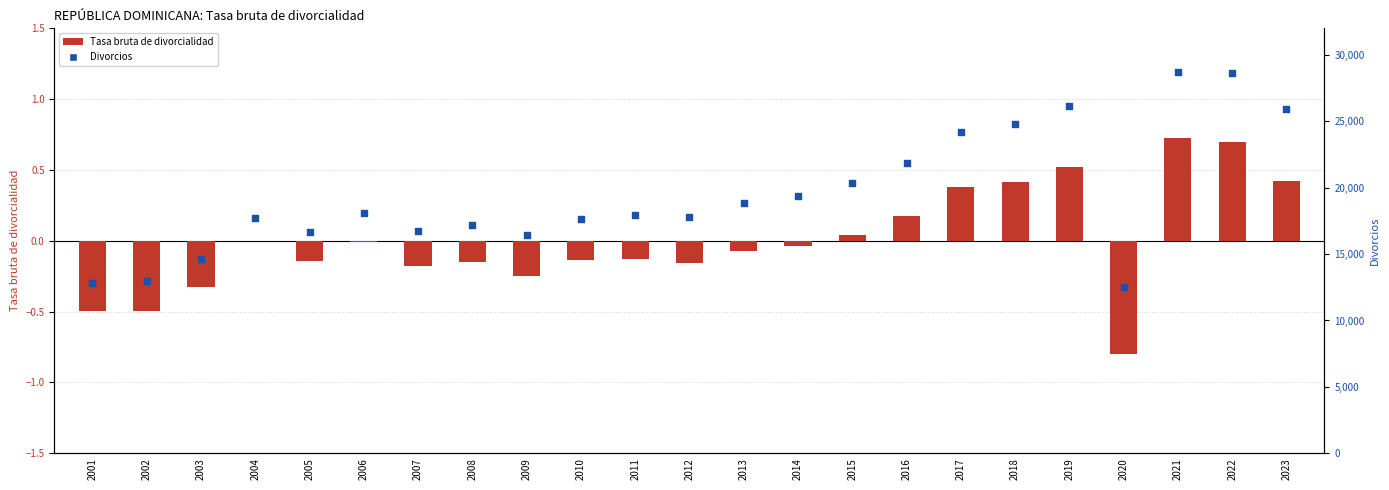

Is the value of Tasa bruta de divorcialidad at 2014 greater than the value of Divorcios at 2013?

No